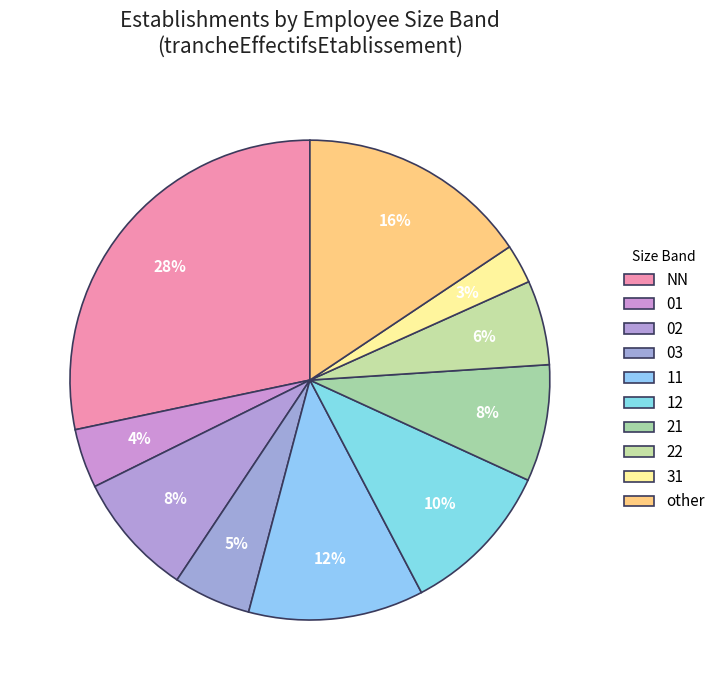

Which has a higher value, 22 or 11?

11